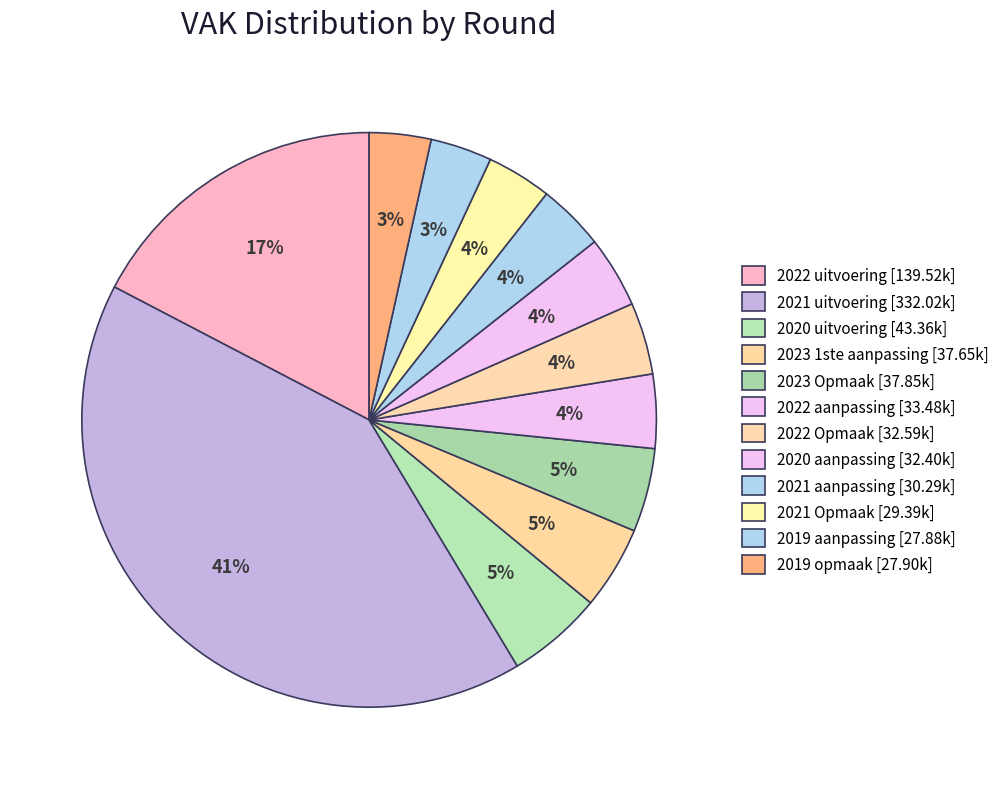

Count the number of slices in the pie.

12